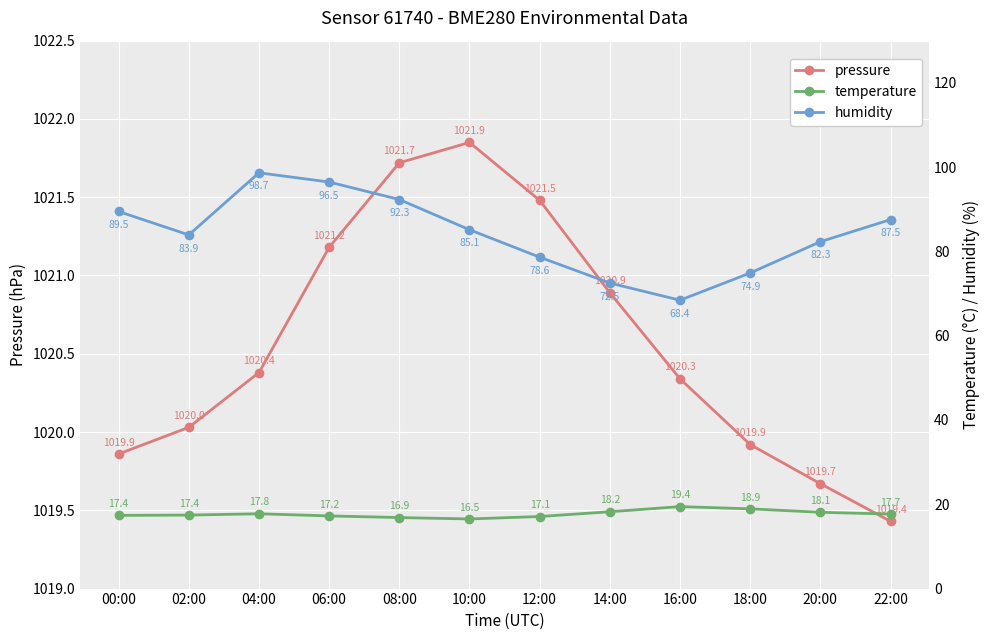

True or false: pressure and humidity intersect in this chart.

False